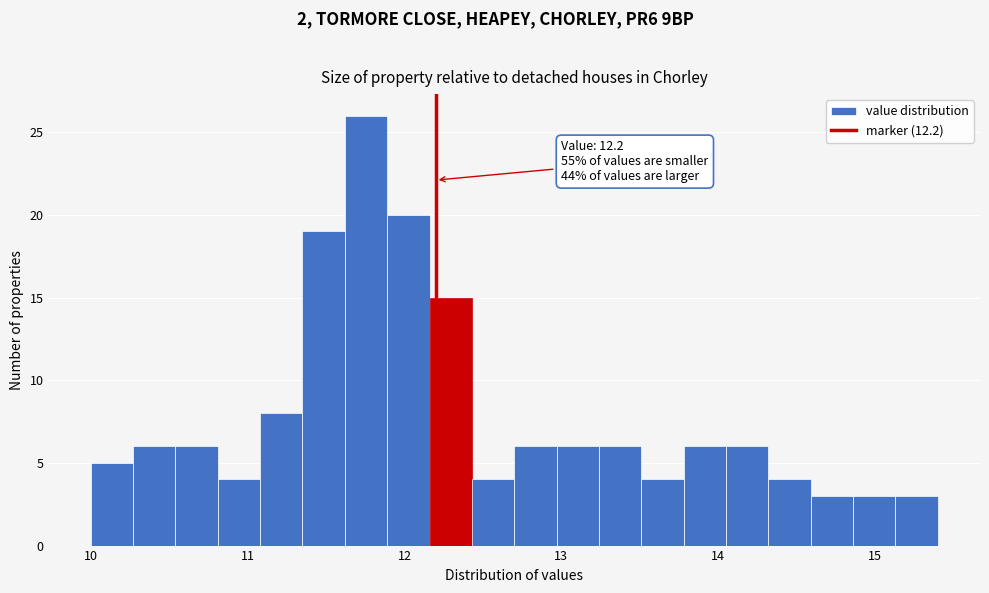

Around what value on the x-axis is the tallest bar? Give the approximate position of its centre, as read against the axis.

11.8